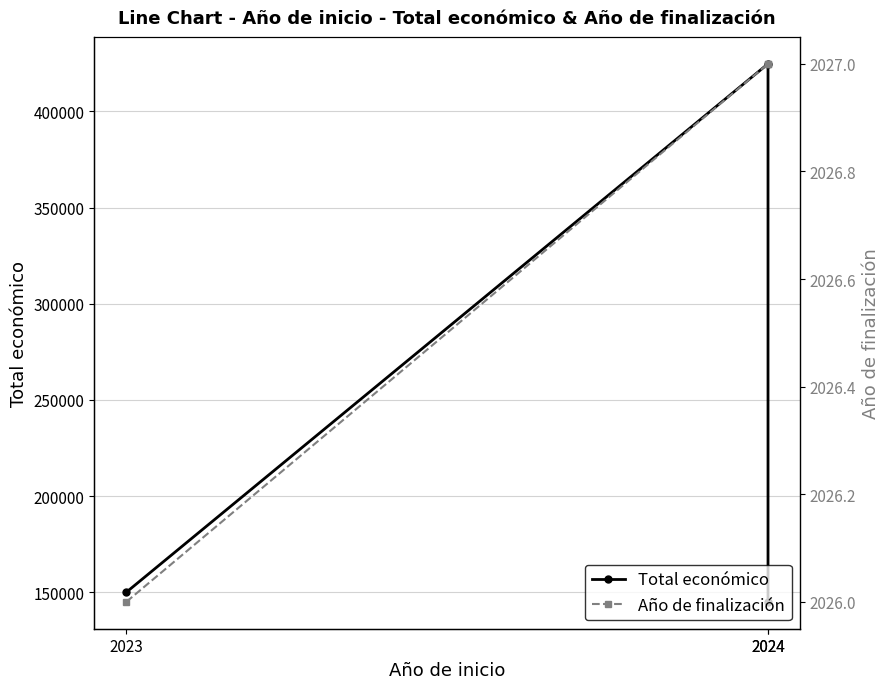

Reading left to right, transcribe all the data shown in this chart.

Total económico: 150000	424720	145000
Año de finalización: 2026	2027	2027